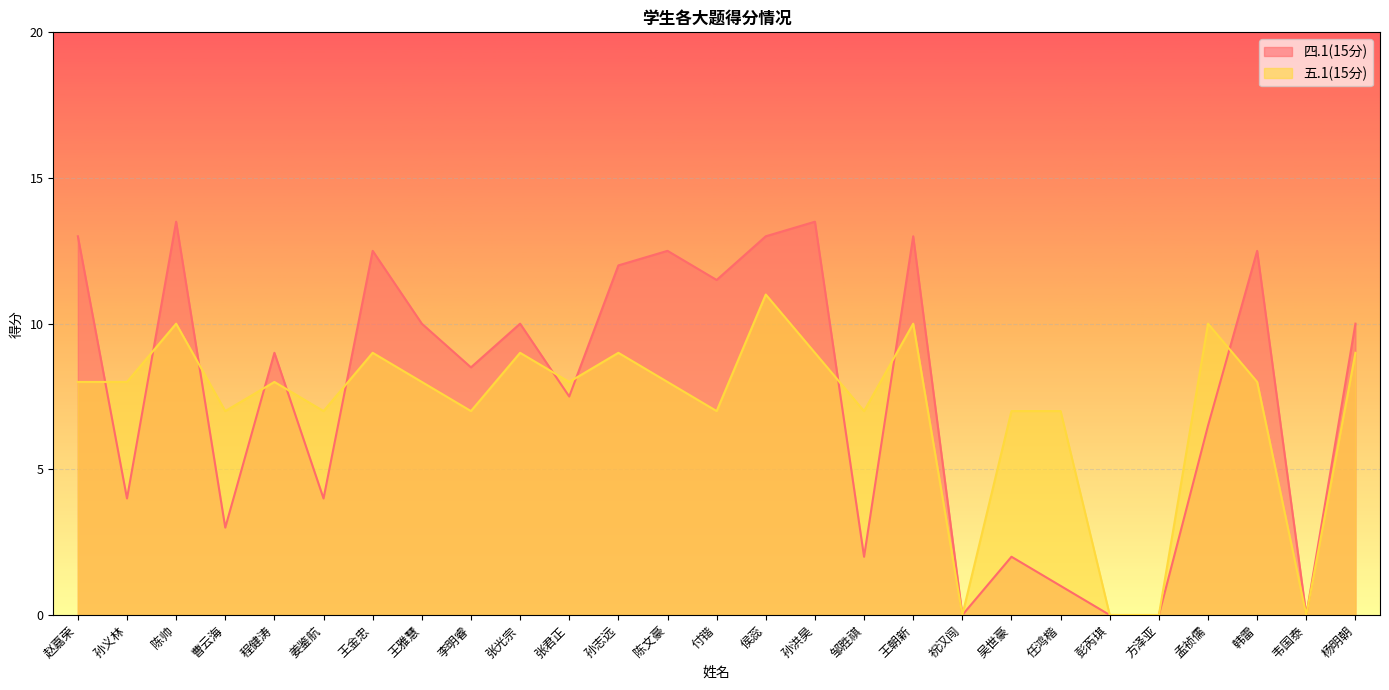

Which has a higher value, 侯蕊 or 姜鉴航?

侯蕊